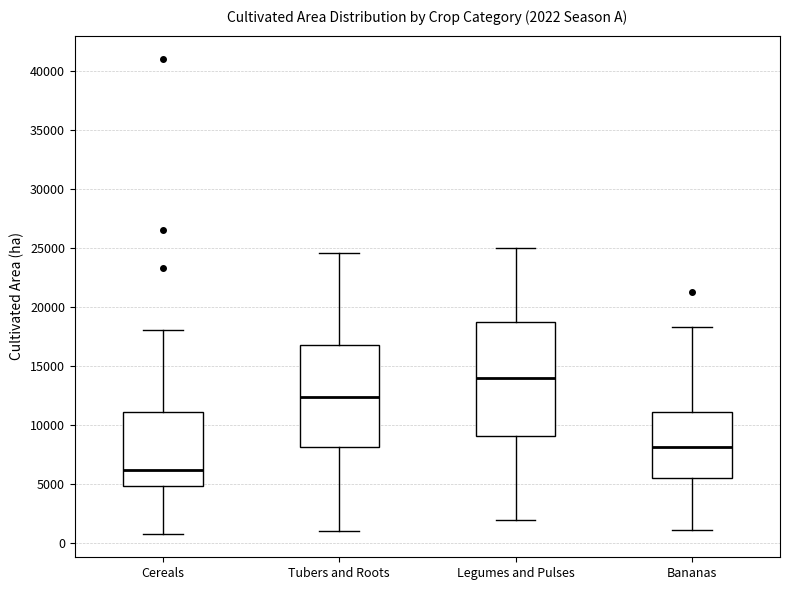

Which box has the highest median line?

Legumes and Pulses